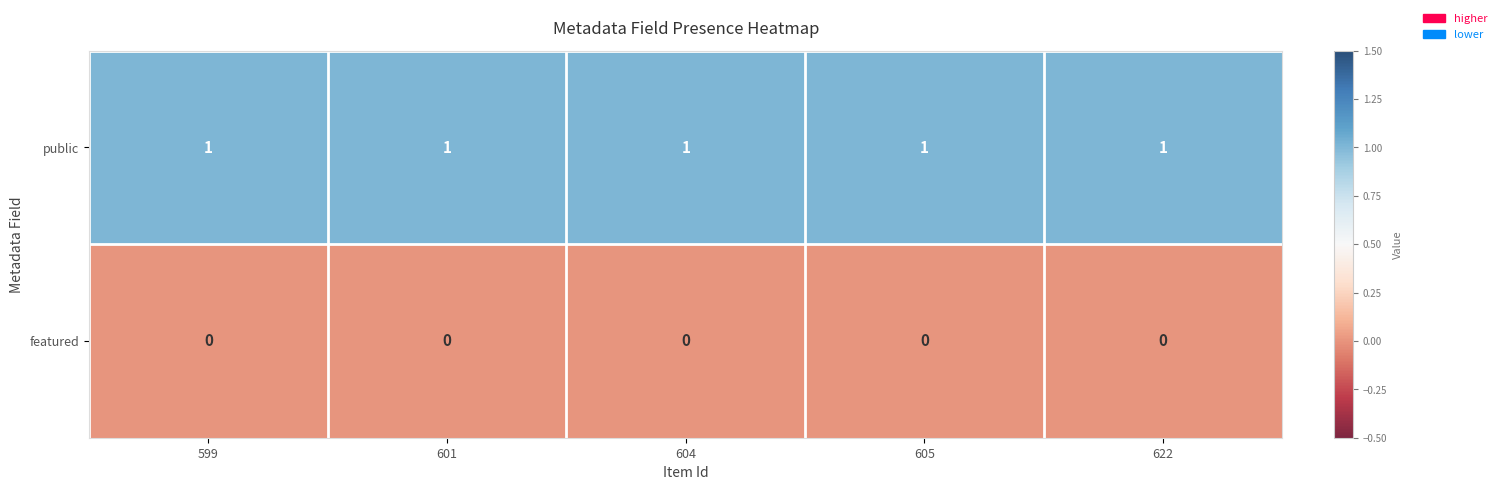

List the series in order of their overall mean, highest first.

public, featured